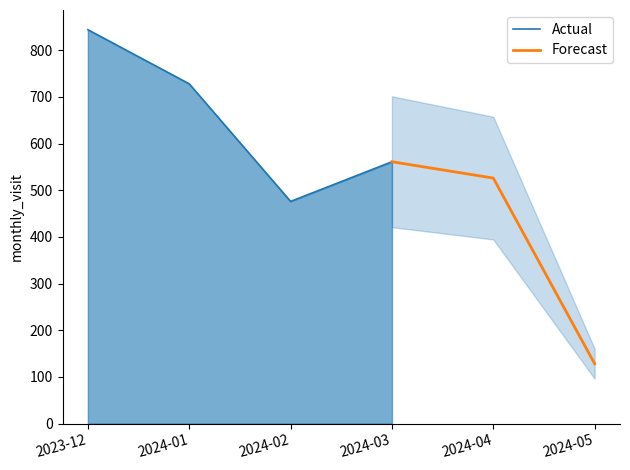

Where is the first local minimum?

2024-02